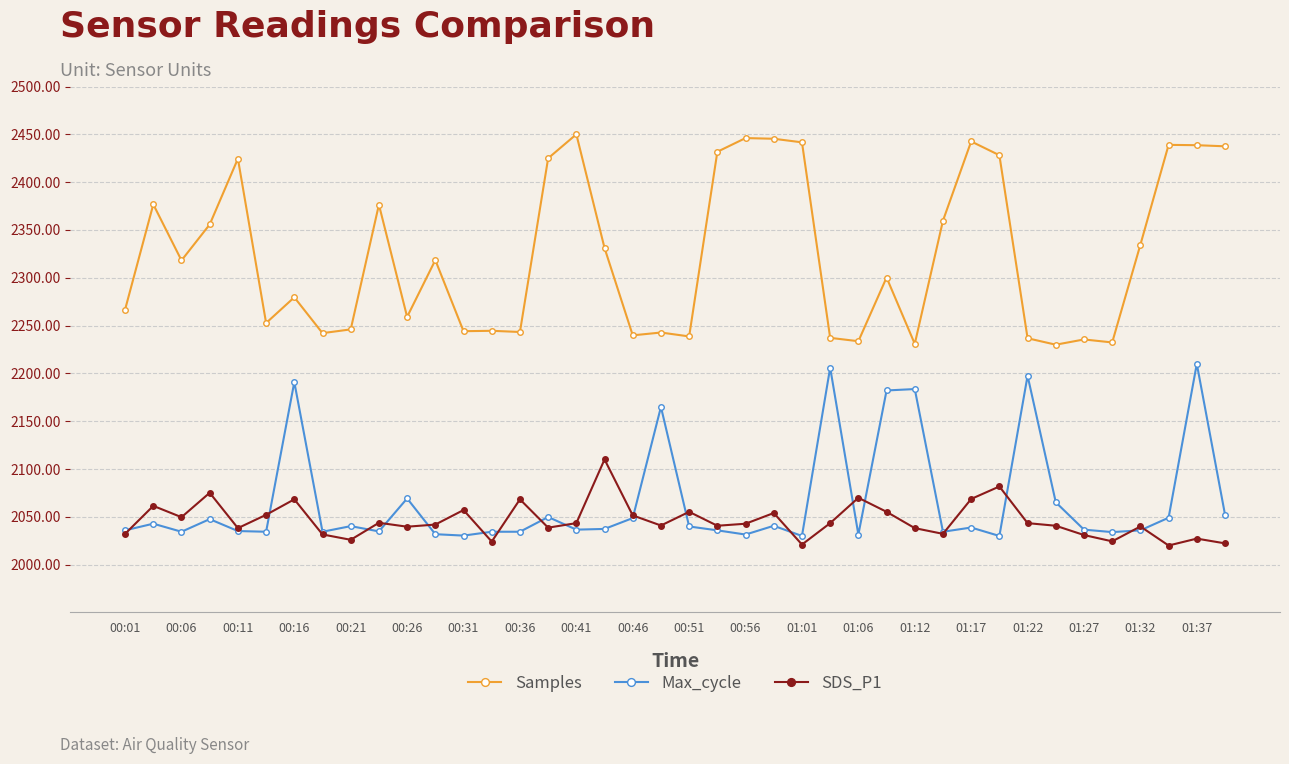

True or false: Max_cycle has more than 0 interior local peaks.

True